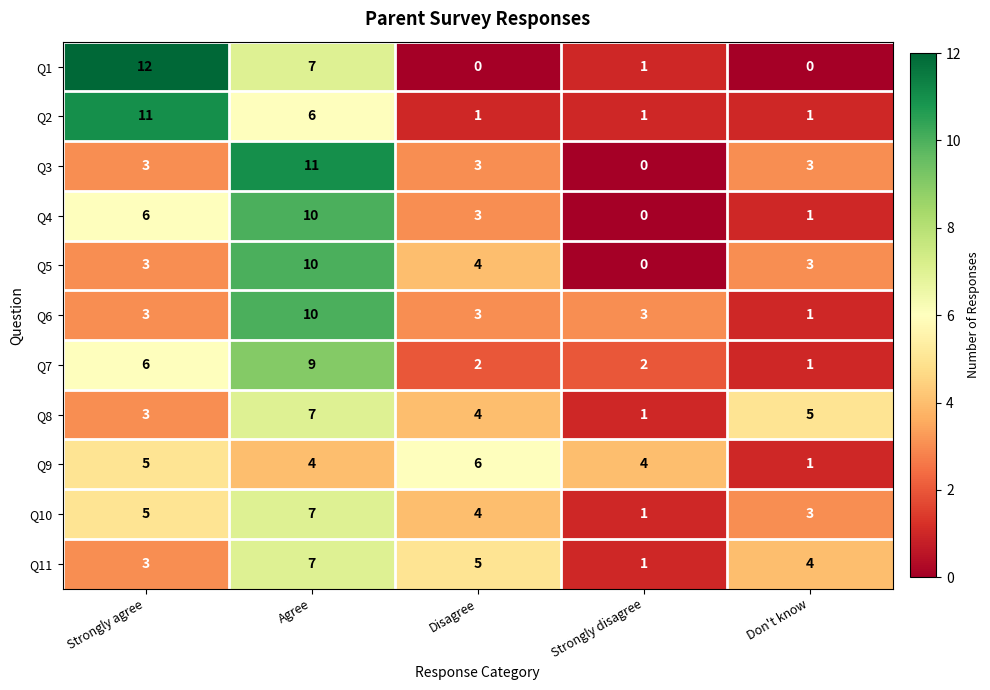

At which label does Q8 reach its minimum?

Strongly disagree